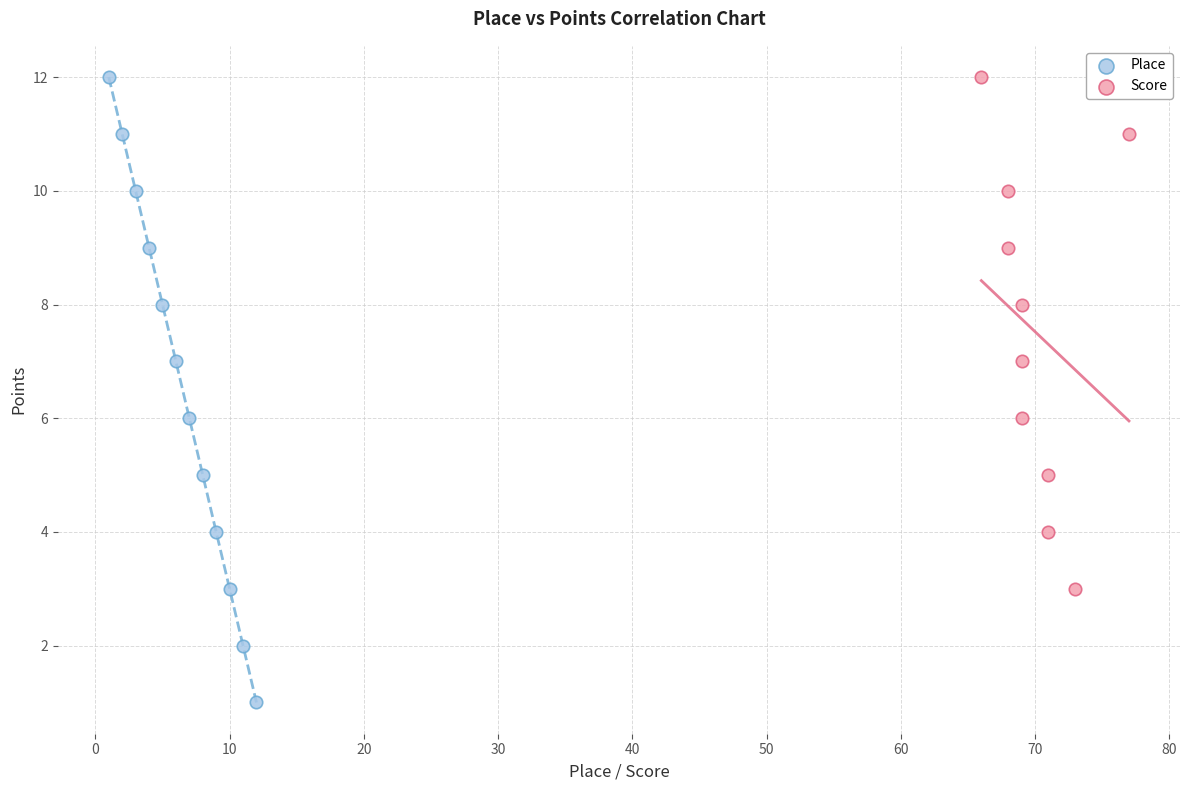

Which series contains the lowest Y value?

Place